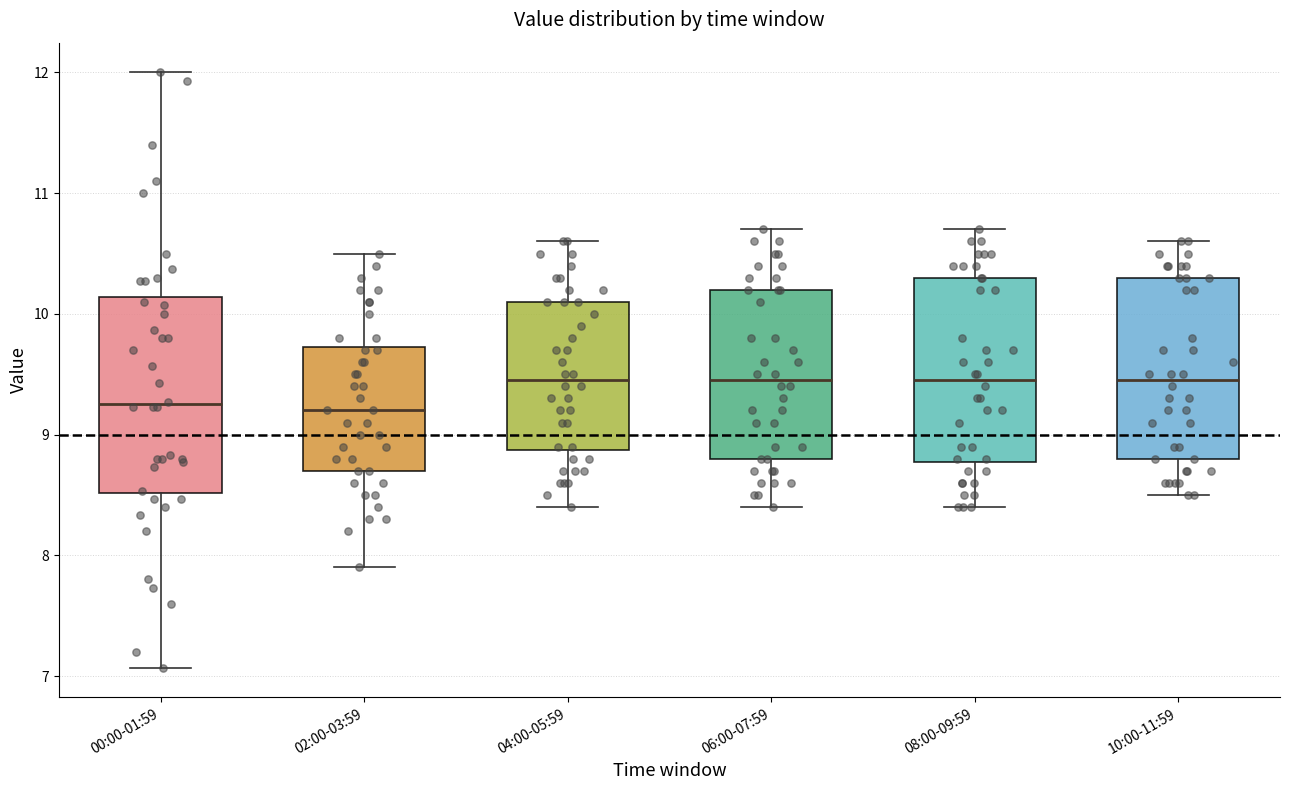

Reading left to right, read every box against the y-axis: the position of its median line, the range the box covers, and the ends of its whiskers. The values are not printed on the chart, so give them approximately, as read against the axis.

00:00-01:59: median 9.3, box 8.5 to 10.1, whiskers 7.1 to 12.0
02:00-03:59: median 9.2, box 8.7 to 9.7, whiskers 7.9 to 10.5
04:00-05:59: median 9.5, box 8.9 to 10.1, whiskers 8.4 to 10.6
06:00-07:59: median 9.5, box 8.8 to 10.2, whiskers 8.4 to 10.7
08:00-09:59: median 9.5, box 8.8 to 10.3, whiskers 8.4 to 10.7
10:00-11:59: median 9.5, box 8.8 to 10.3, whiskers 8.5 to 10.6